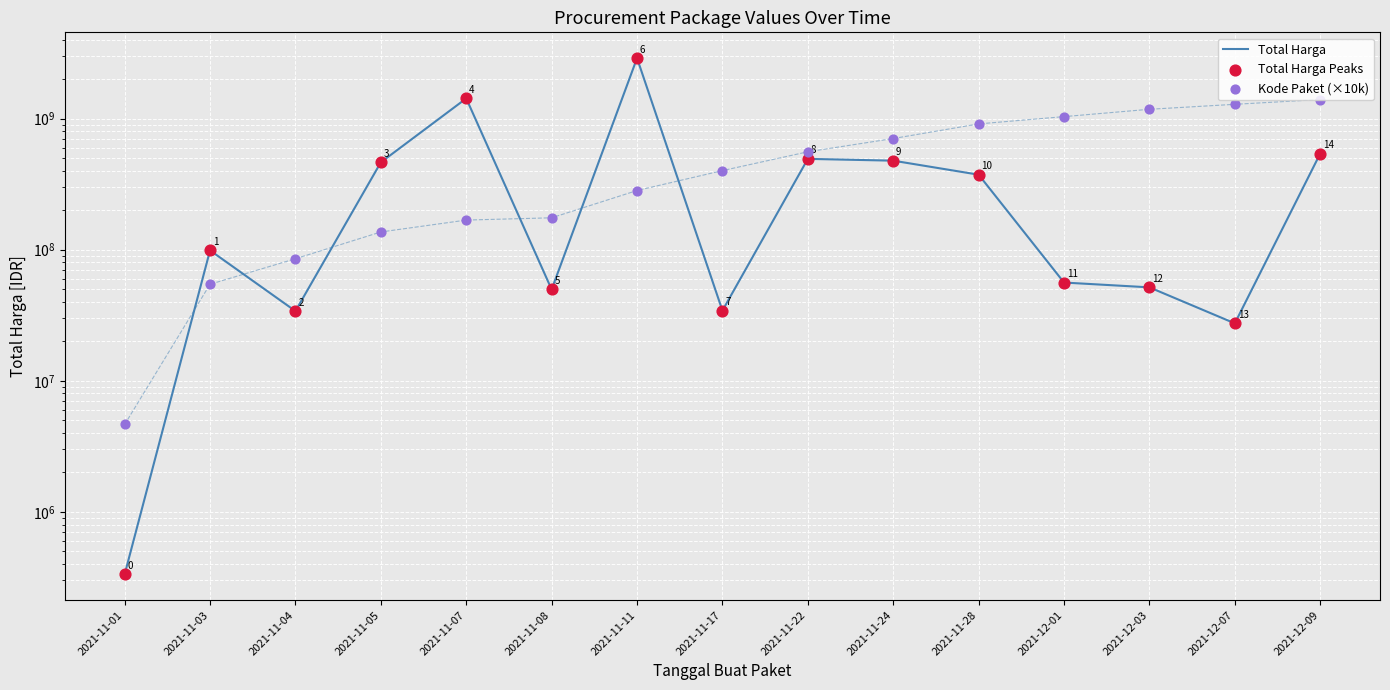

At which category is the sum across all series the highest?

2021-11-11